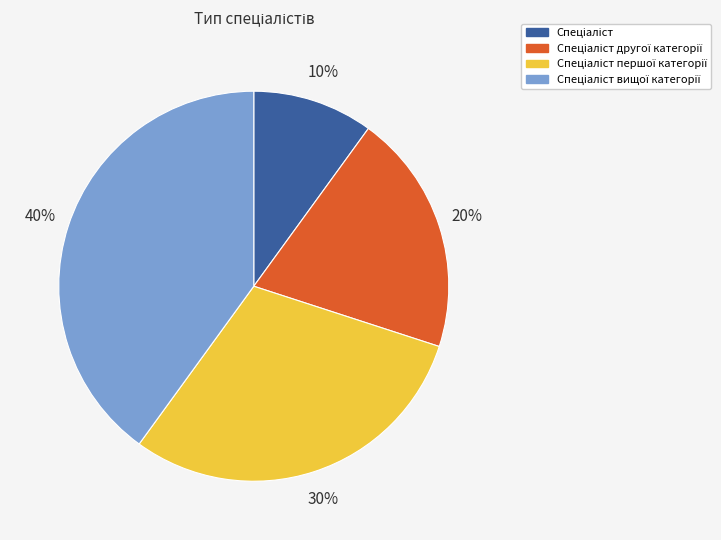

Is there a majority slice in this chart?

No